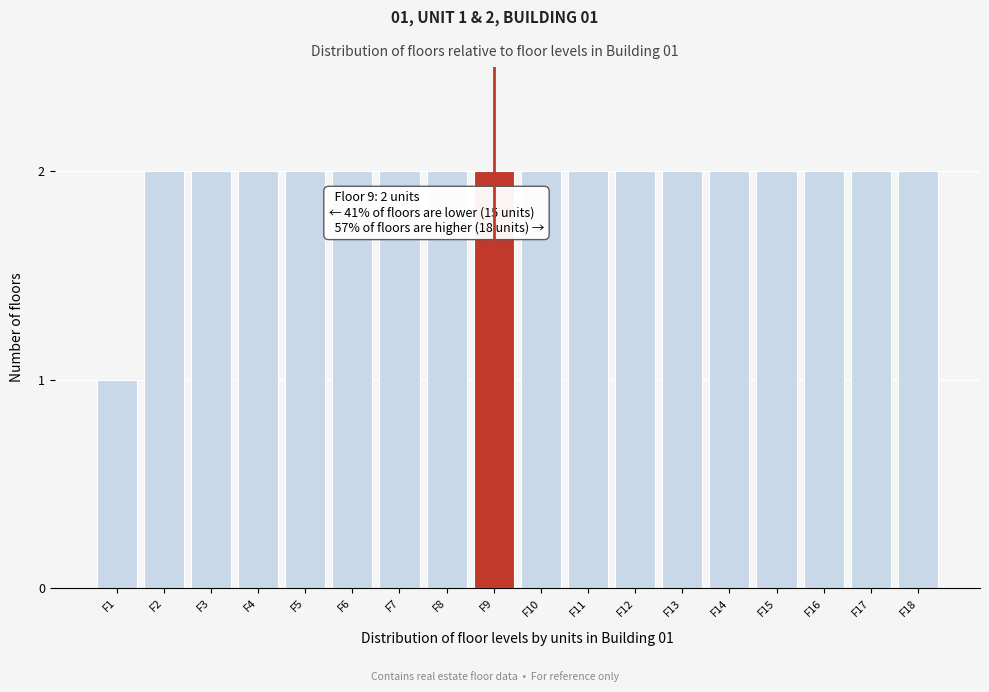

Reading right to left, list all the values displayed in this chart.

F18=2	F17=2	F16=2	F15=2	F14=2	F13=2	F12=2	F11=2	F10=2	F9=2	F8=2	F7=2	F6=2	F5=2	F4=2	F3=2	F2=2	F1=1